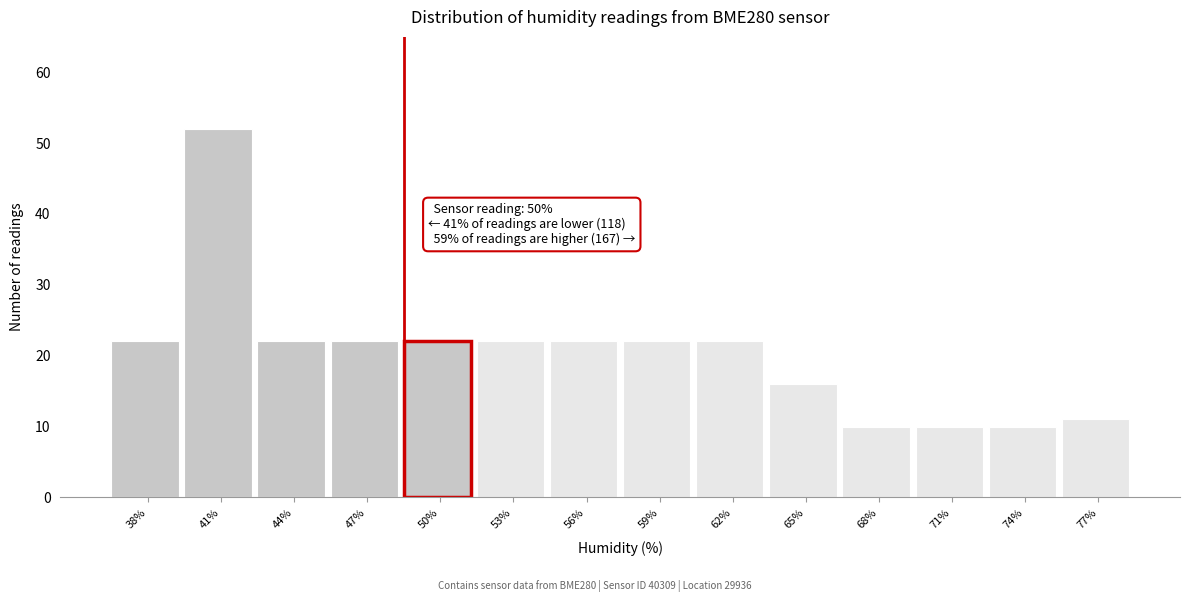

Reading right to left, what are all the values shown in this chart?

11	10	10	10	16	22	22	22	22	22	22	22	52	22